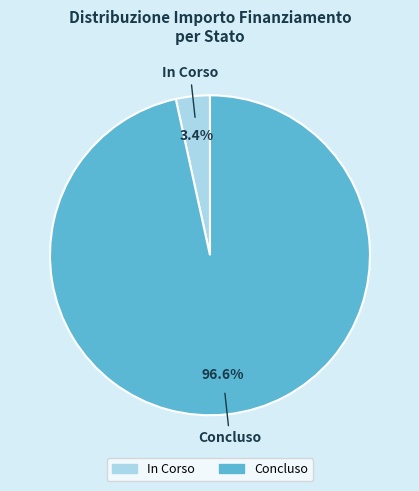

Is there a majority slice in this chart?

Yes